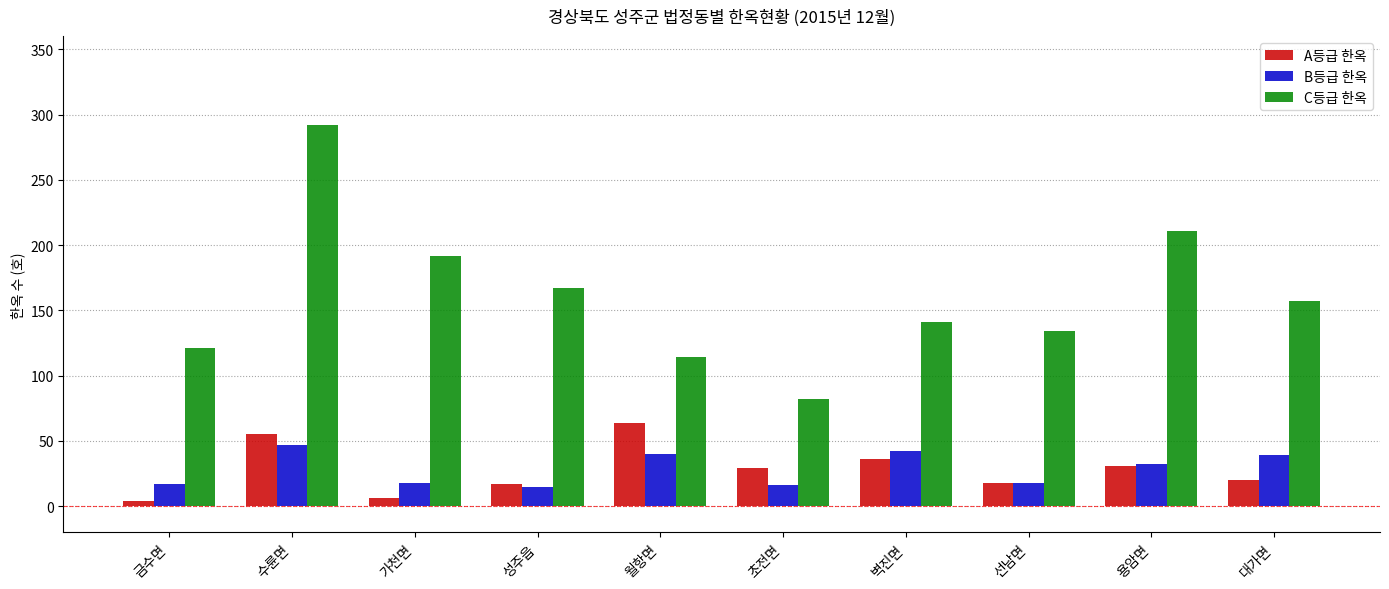

How many categories are shown in the chart?

10